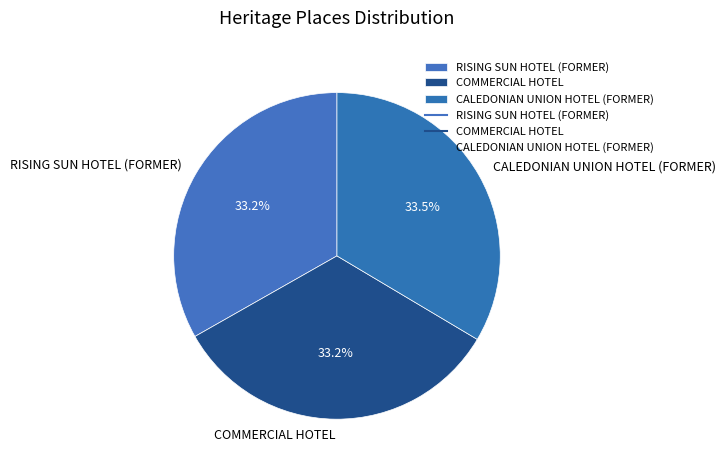

Does CALEDONIAN UNION HOTEL (FORMER) represent more than half of the total?

No